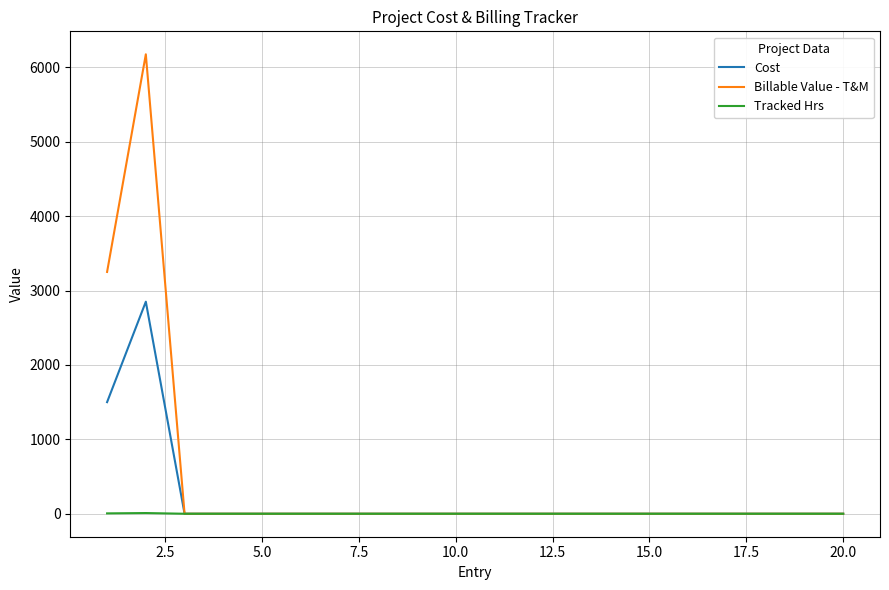

What is the greatest value displayed?

6175.0